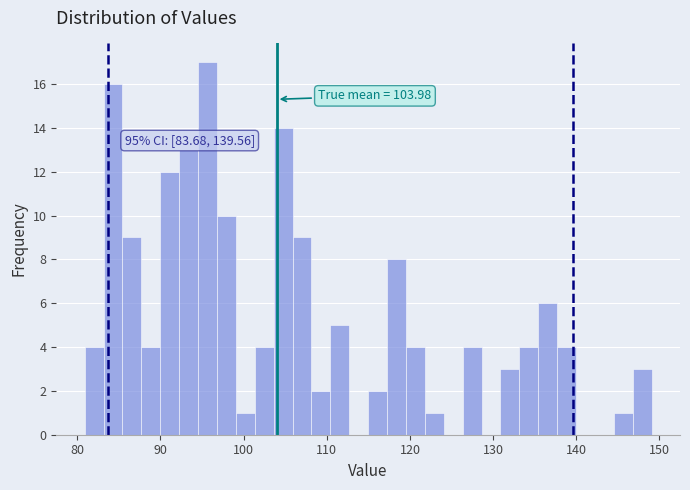

Read against the x-axis, roughly where is the centre of the tallest bar?

96